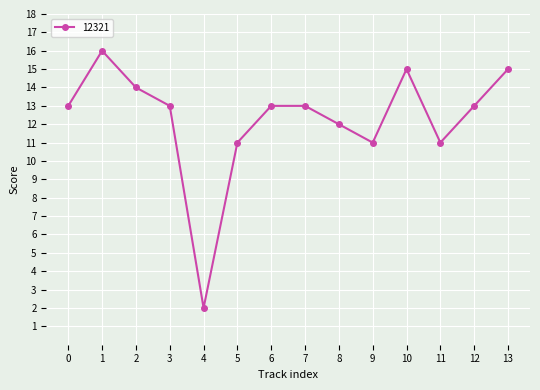

Reading left to right, what are all the values shown in this chart?

13	16	14	13	2	11	13	13	12	11	15	11	13	15